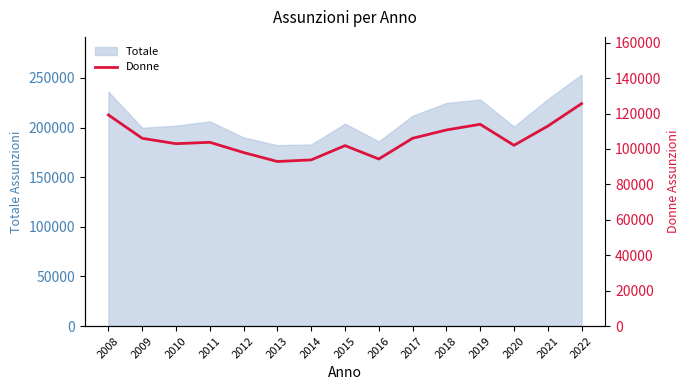

The value at 2021 is 43363. True or false?

False